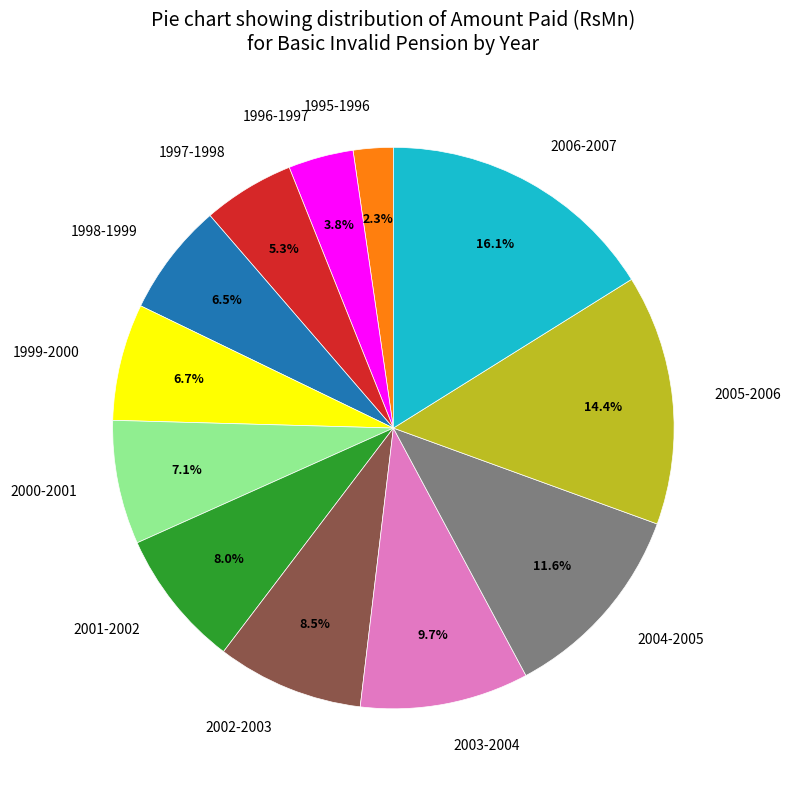

Between 1998-1999 and 1995-1996, which is larger?

1998-1999